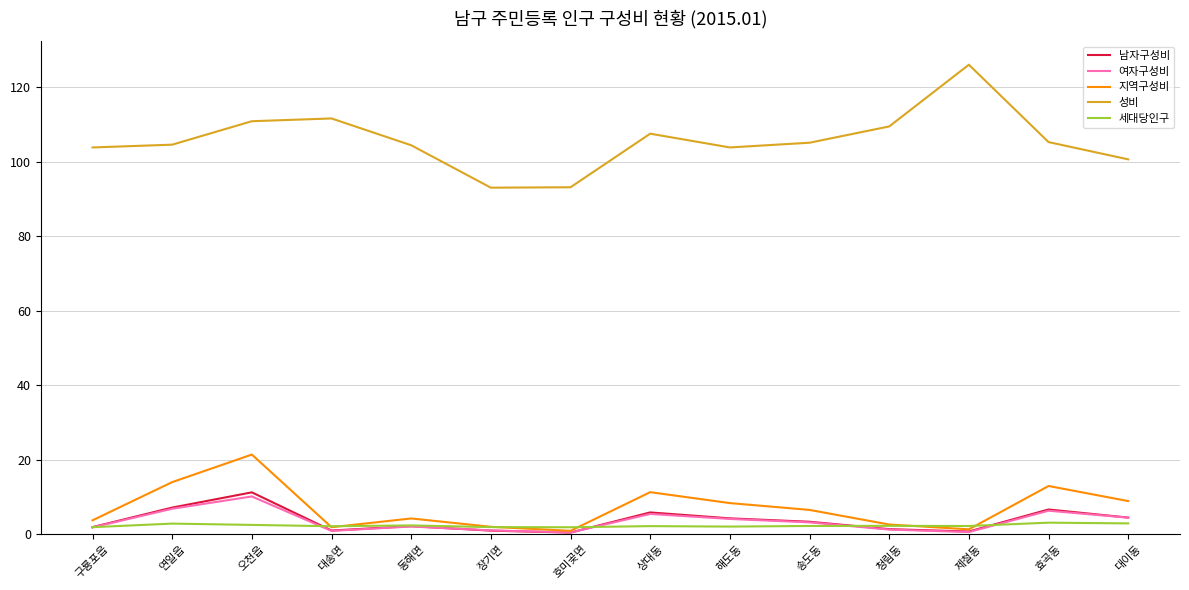

What is the maximum value shown in the chart?

126.0